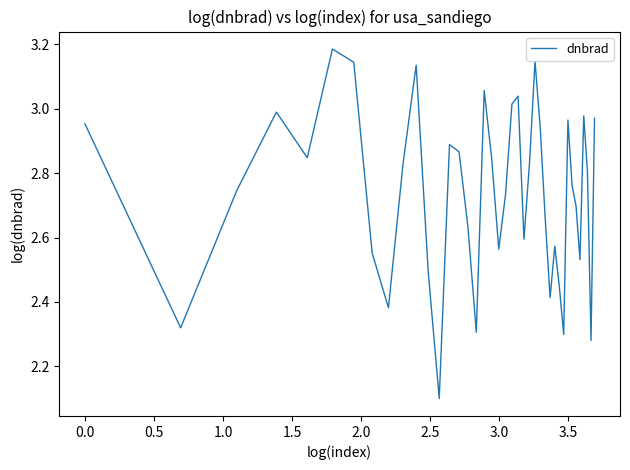

What is the smallest value displayed?

2.1